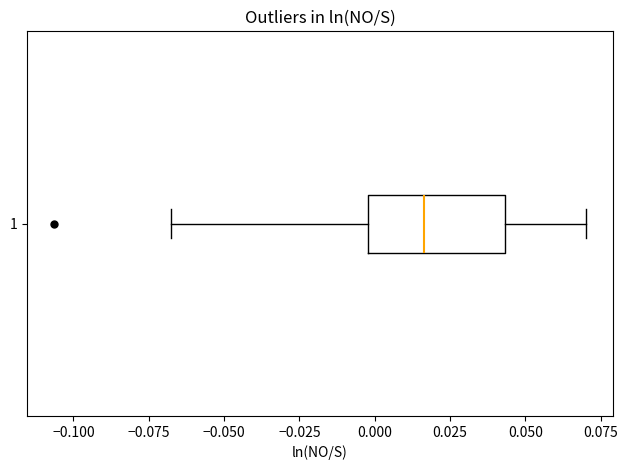

Transcribe this box plot: give where the median line is, the range the box spans, and where the two whiskers end, as read against the x-axis. The values are not printed on the chart, so give them approximately, as read against the axis.

median 0.015, box 0.000 to 0.045, whiskers -0.070 to 0.070